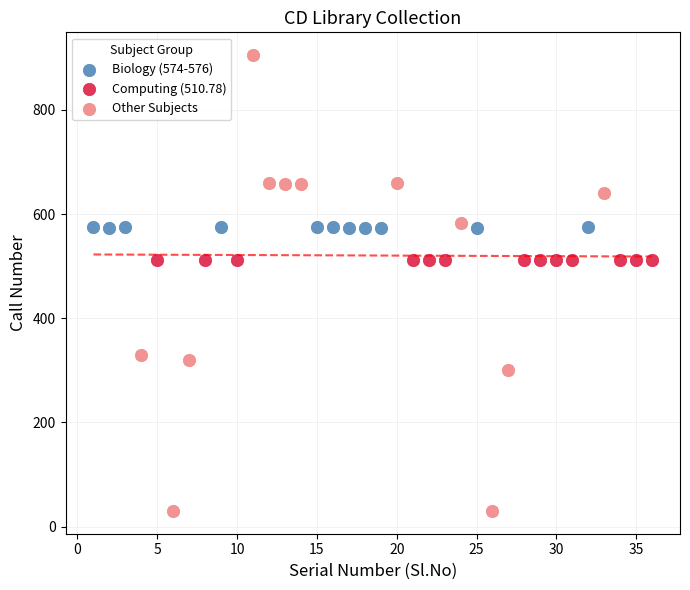

Which series contains the lowest Y value?

Other Subjects